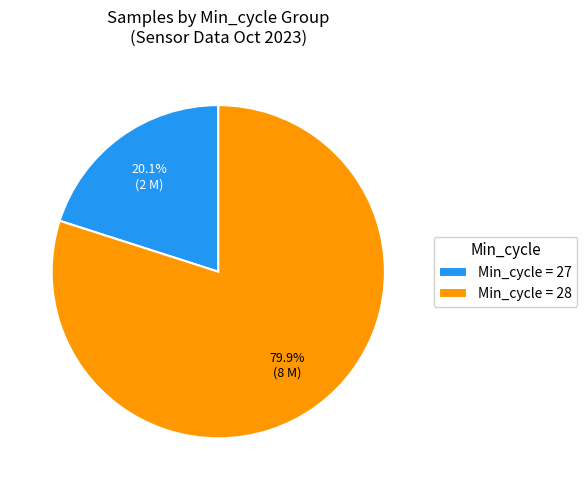

How many segments does this pie chart have?

2